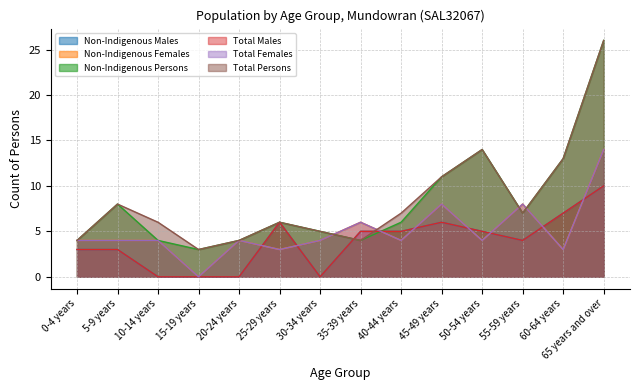

After their last crossing, which series has the higher values: Non-Indigenous Females or Total Persons?

Total Persons